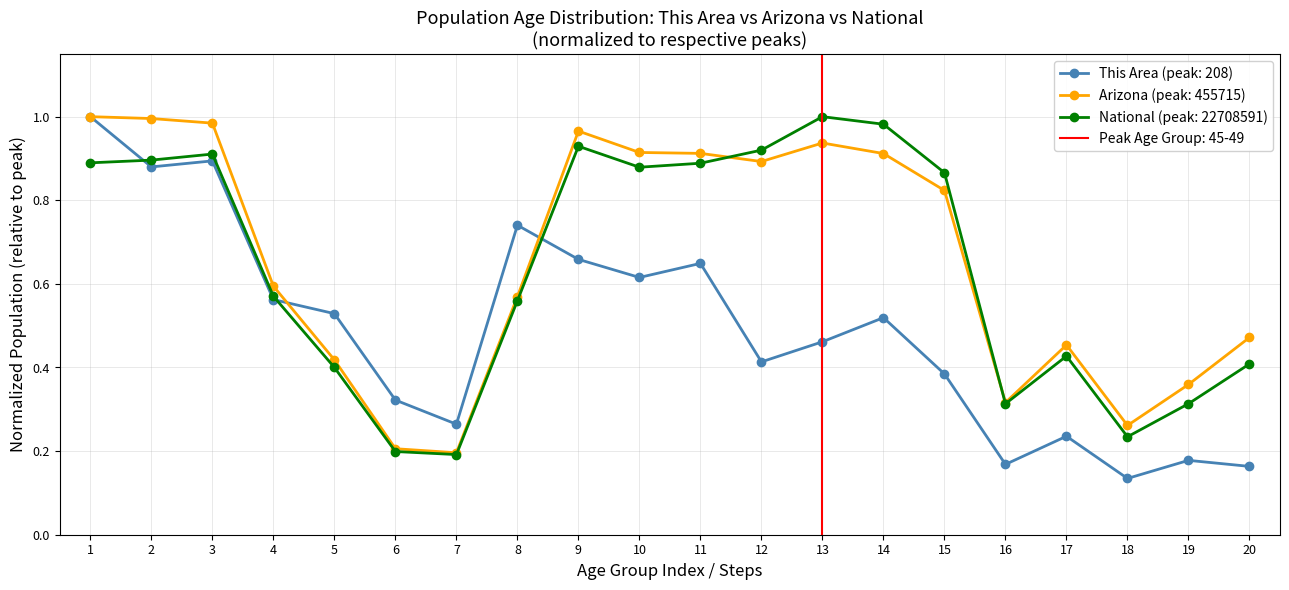

True or false: Arizona has a value of 0.6 at 8.

True